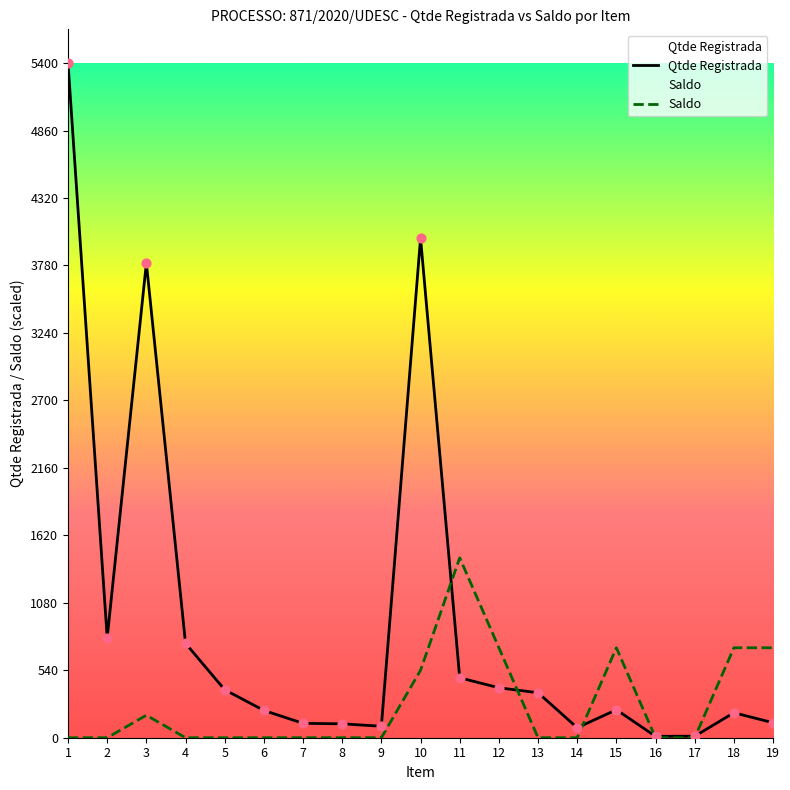

Which series has the largest total across all categories?

Qtde Registrada